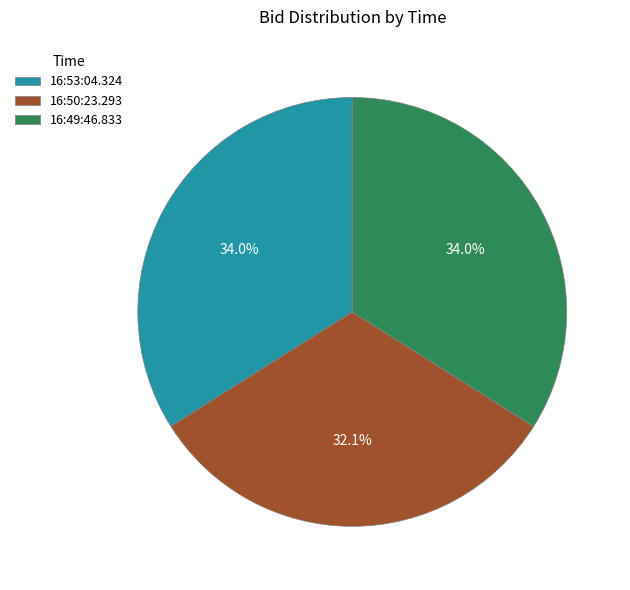

Does 16:53:04.324 represent more than half of the total?

No